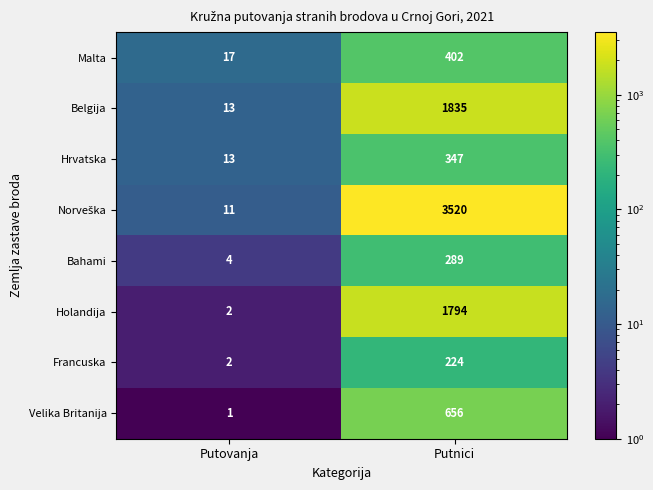

What is the total value across all series at Putnici?

9067